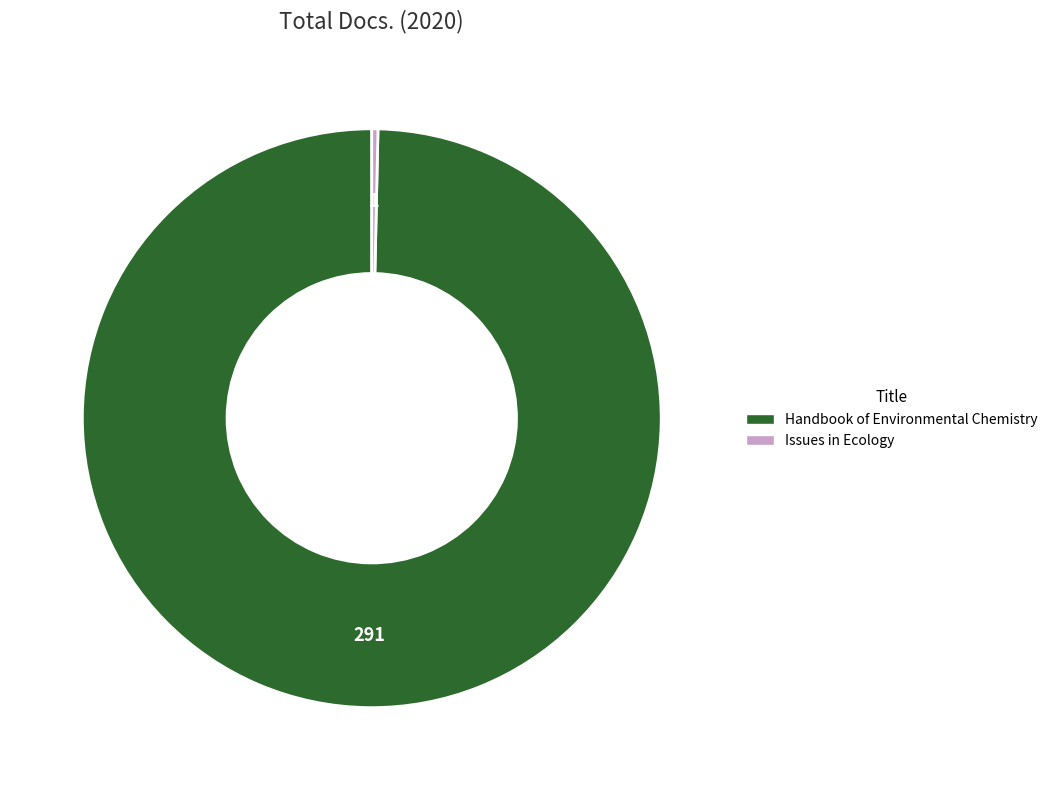

The Handbook of Environmental Chemistry slice represents 100% of the pie. True or false?

True